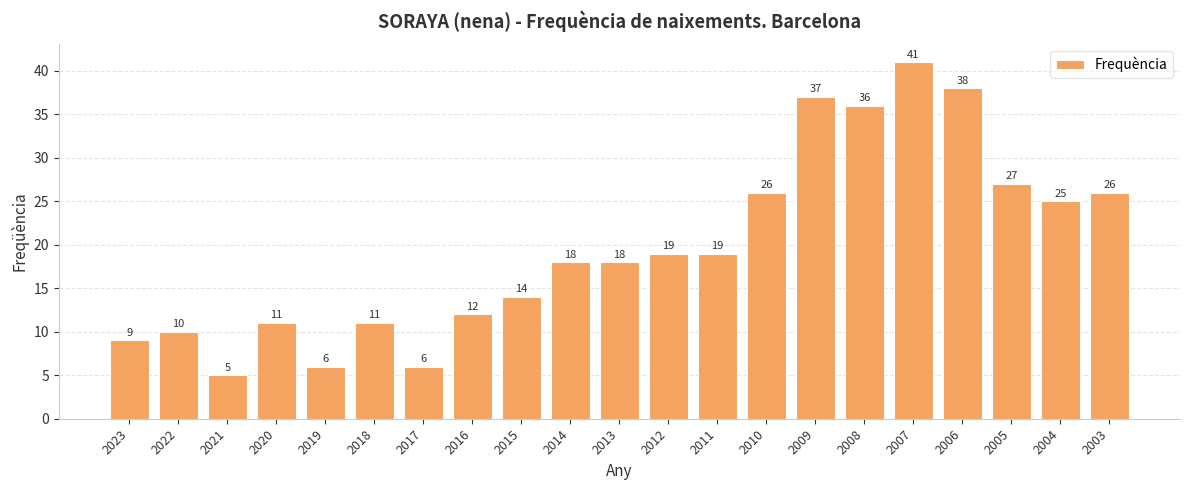

What is the value of the 15th bar from the left?

37